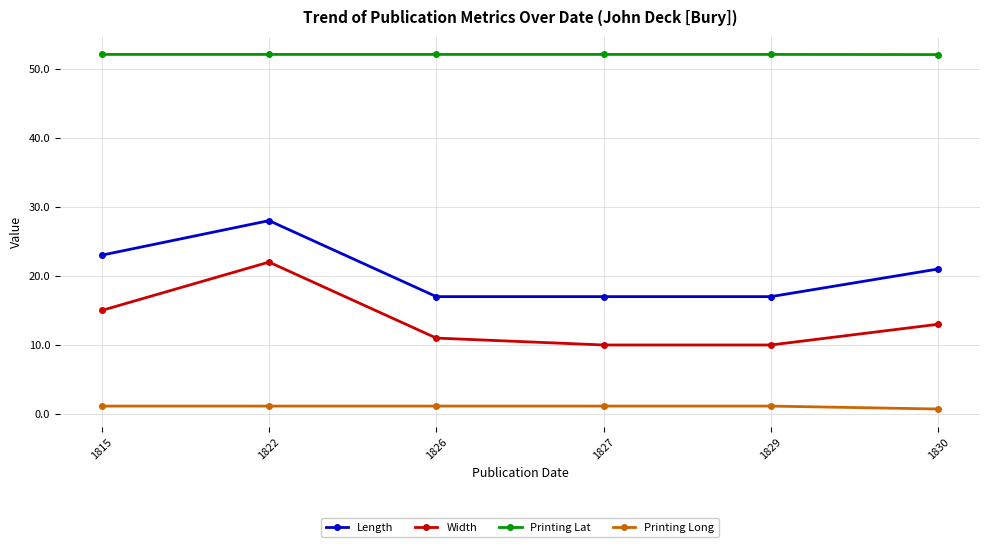

What is the total value across all series at 1826?

81.2